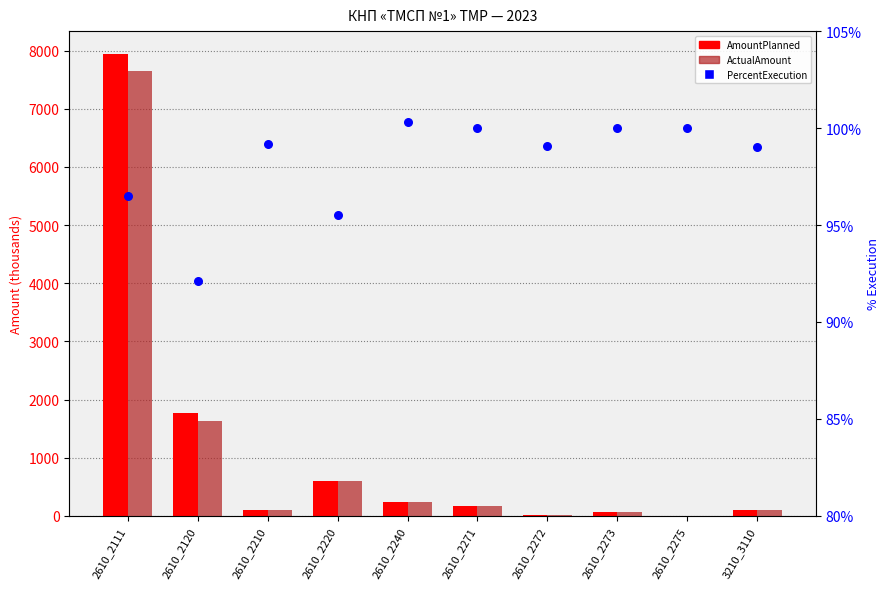

Is the value of PercentExecution at 2610_2273 greater than the value of ActualAmount at 2610_2120?

No